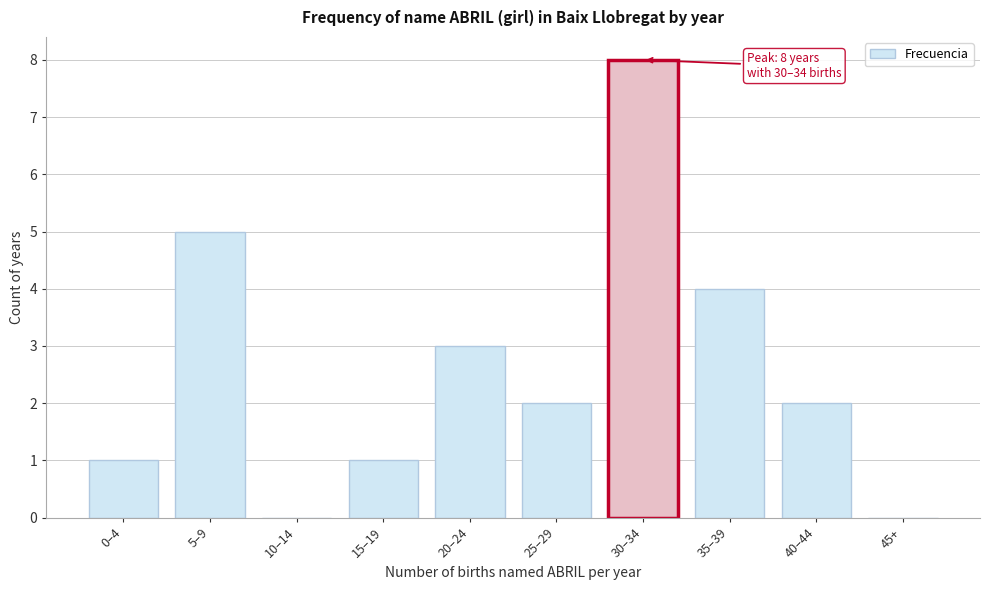

Reading left to right, extract all data points from this chart.

0–4=1	5–9=5	10–14=0	15–19=1	20–24=3	25–29=2	30–34=8	35–39=4	40–44=2	45+=0